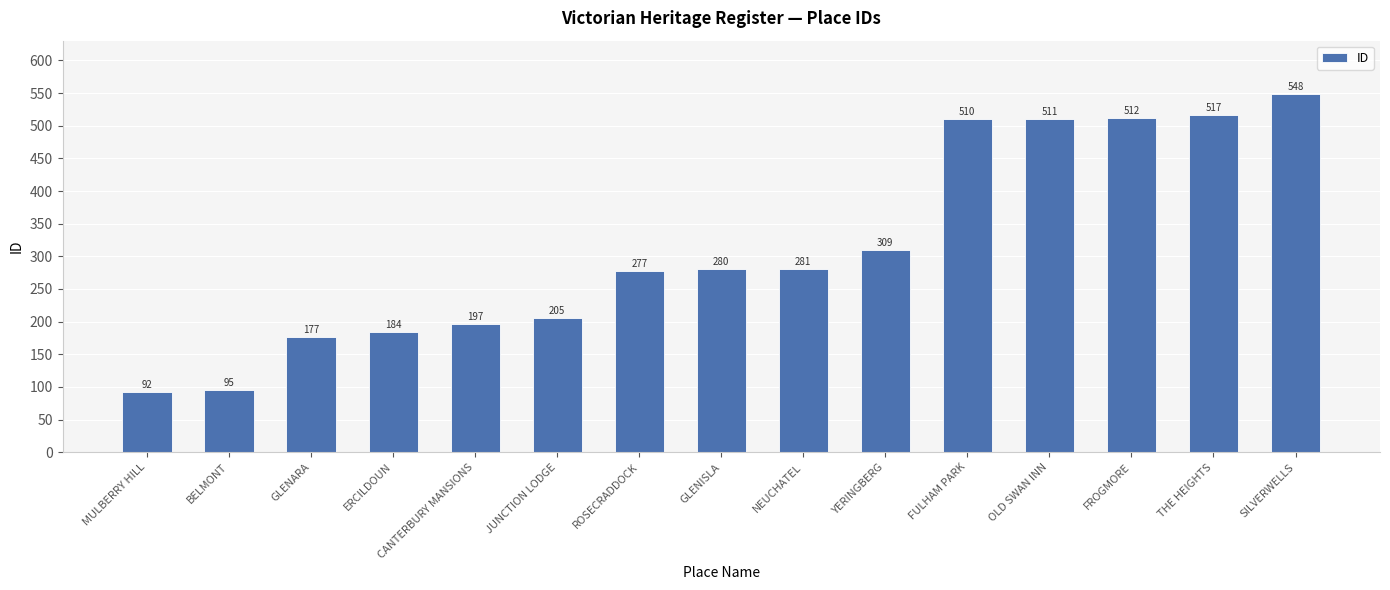

Where is the data nearest to the value 320?

YERINGBERG